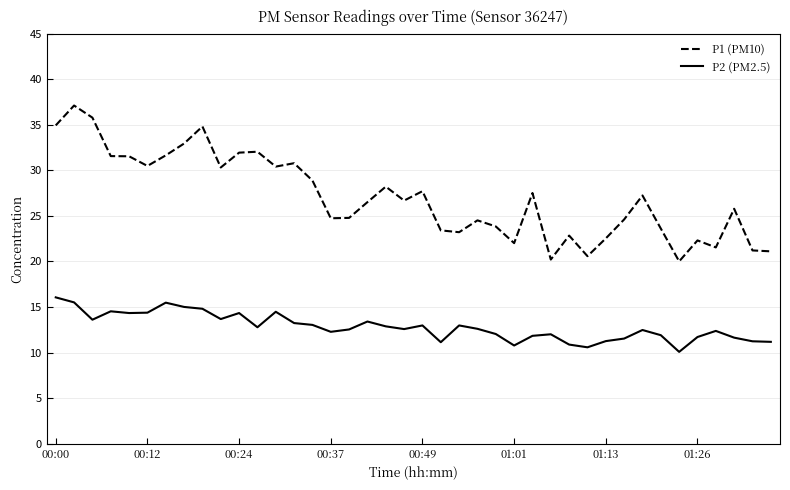

True or false: P1 (PM10) and P2 (PM2.5) cross at least once.

False